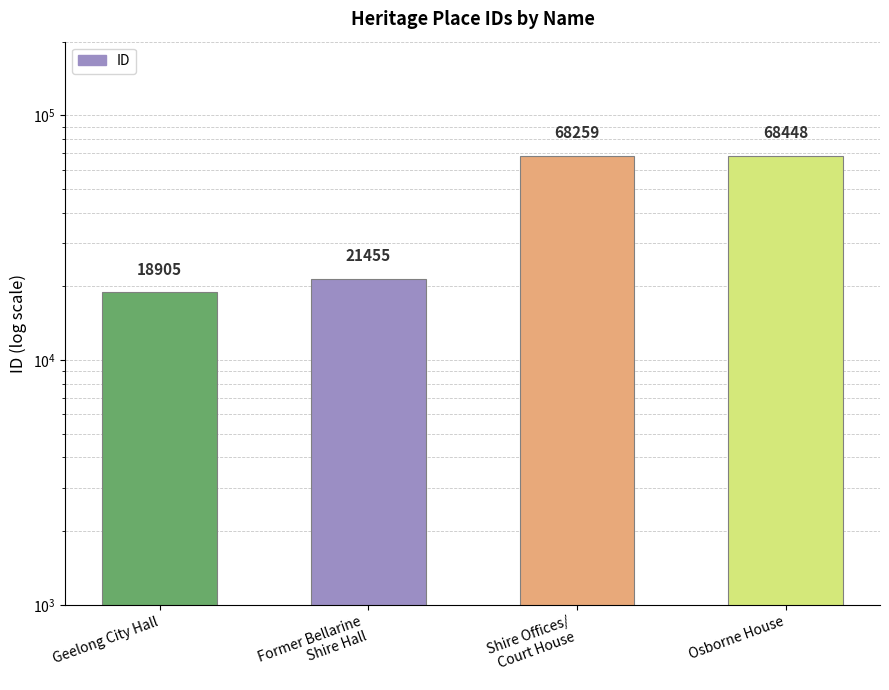

What is the change in value from Shire Offices/
Court House to Osborne House?

+189